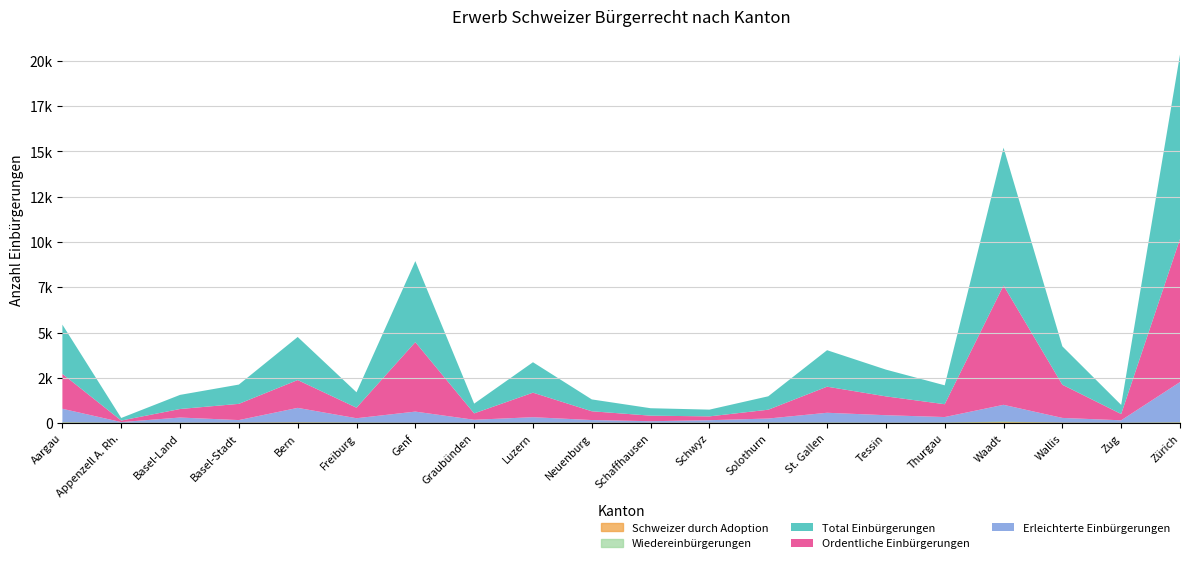

What is the sum of the Ordentliche Einbürgerungen values at St. Gallen and Wallis?

3271